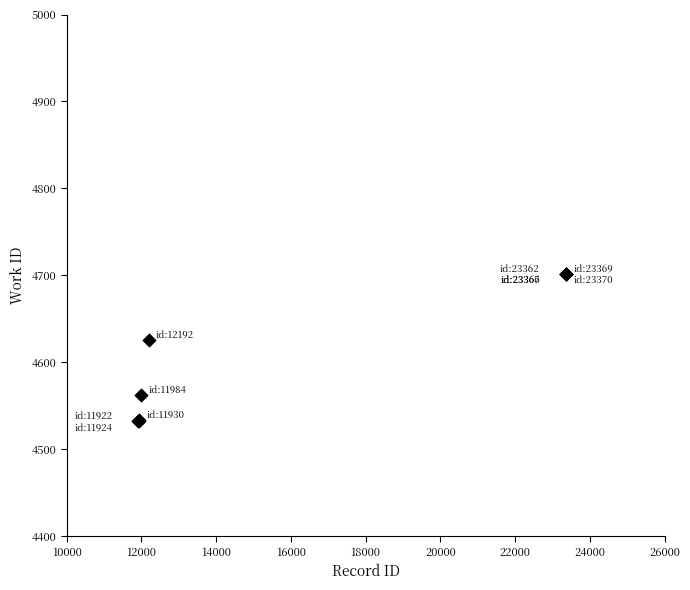

What Y value in the scatter plot is closest to 4617?

4626